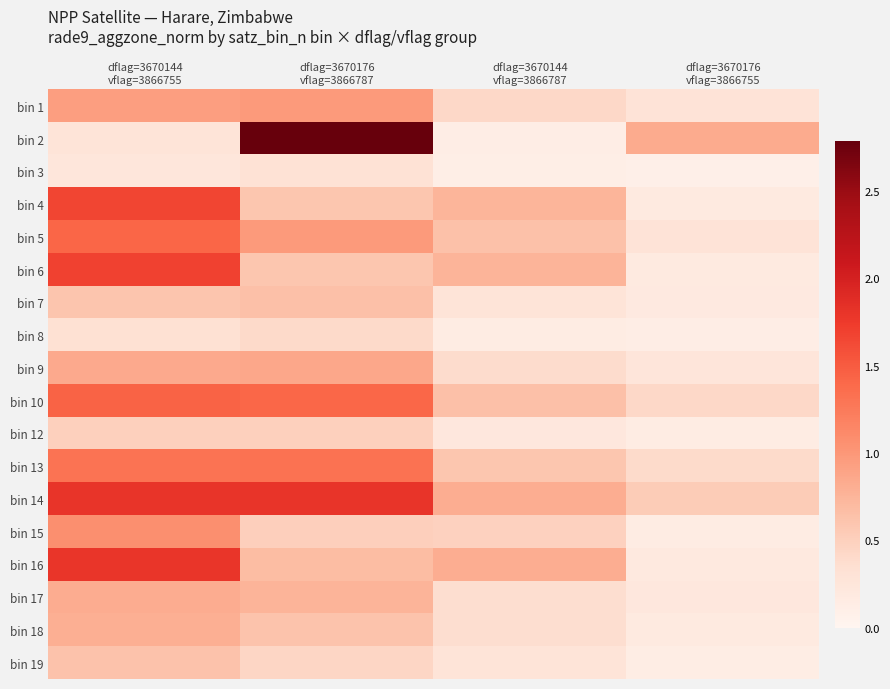

Rank the series by their maximum value, from lowest to highest.

bin 3, bin 8, bin 12, bin 19, bin 7, bin 18, bin 17, bin 9, bin 1, bin 15, bin 13, bin 5, bin 10, bin 4, bin 6, bin 16, bin 14, bin 2